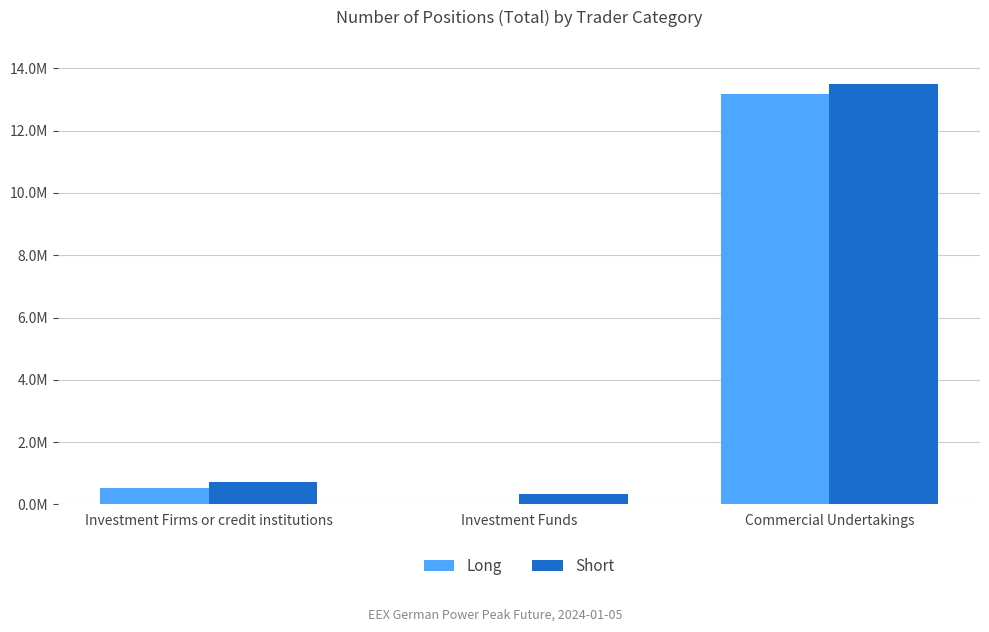

Where does the Long series first go above 531912?

Commercial Undertakings